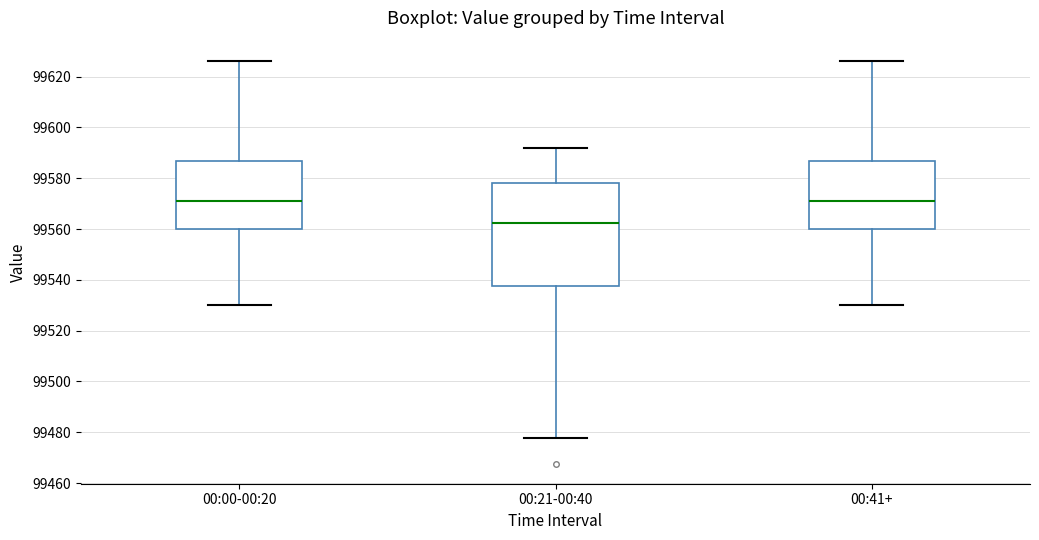

Comparing the boxes themselves (not the whiskers), which one is the tallest?

00:21-00:40